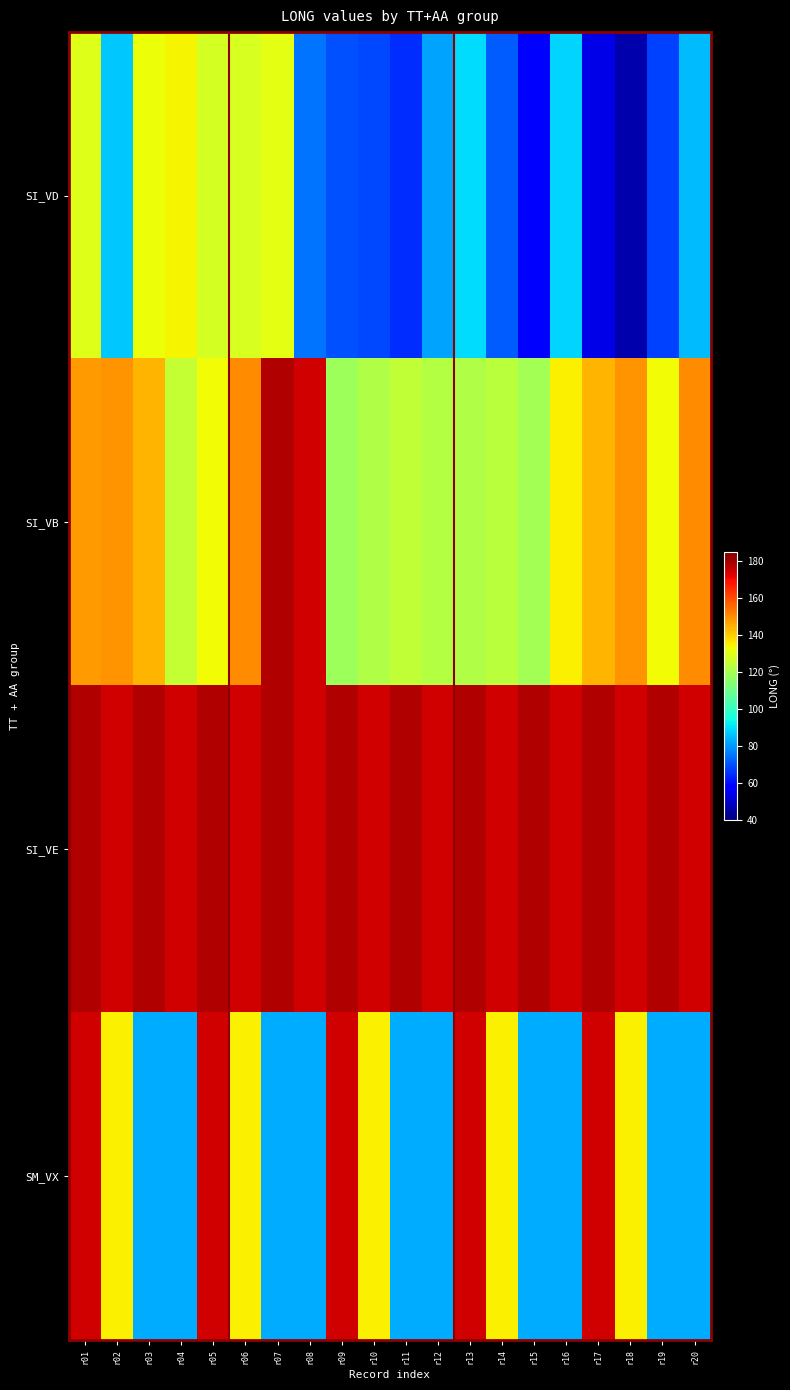

At which category is the sum across all series the highest?

r01